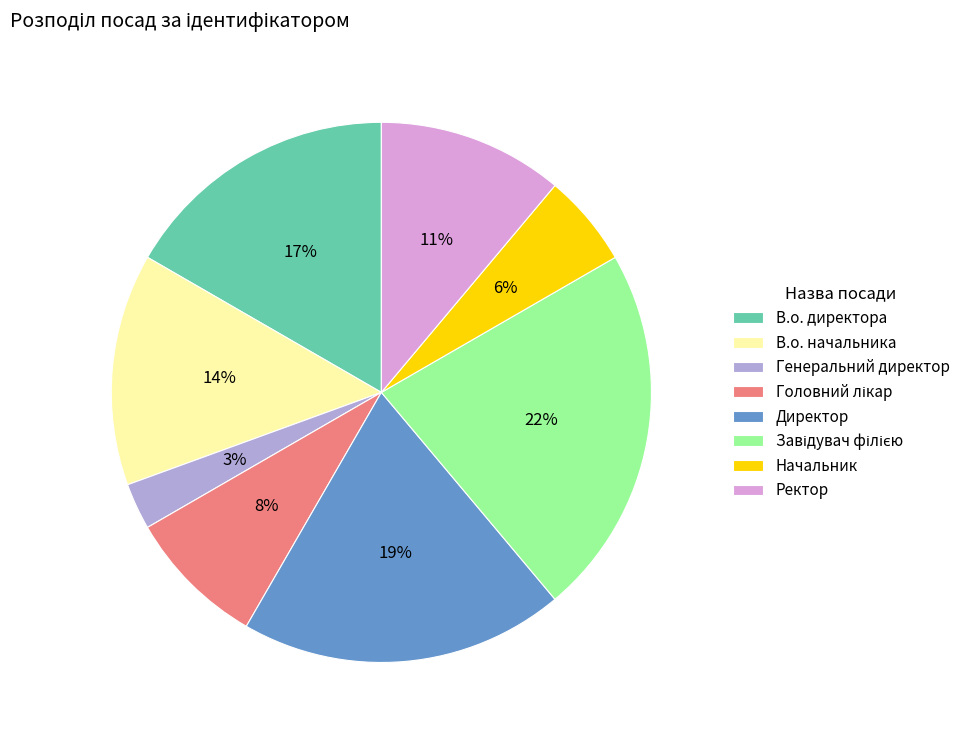

Do Начальник and Директор together represent more than half of the pie?

No